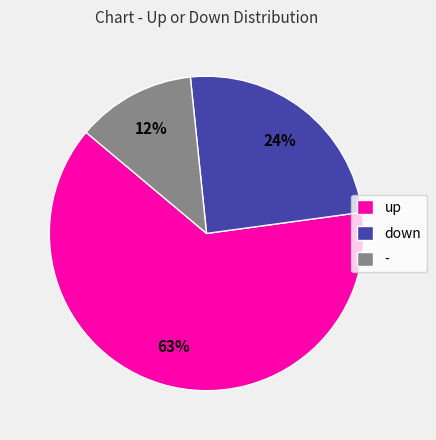

The down slice represents 15% of the pie. True or false?

False